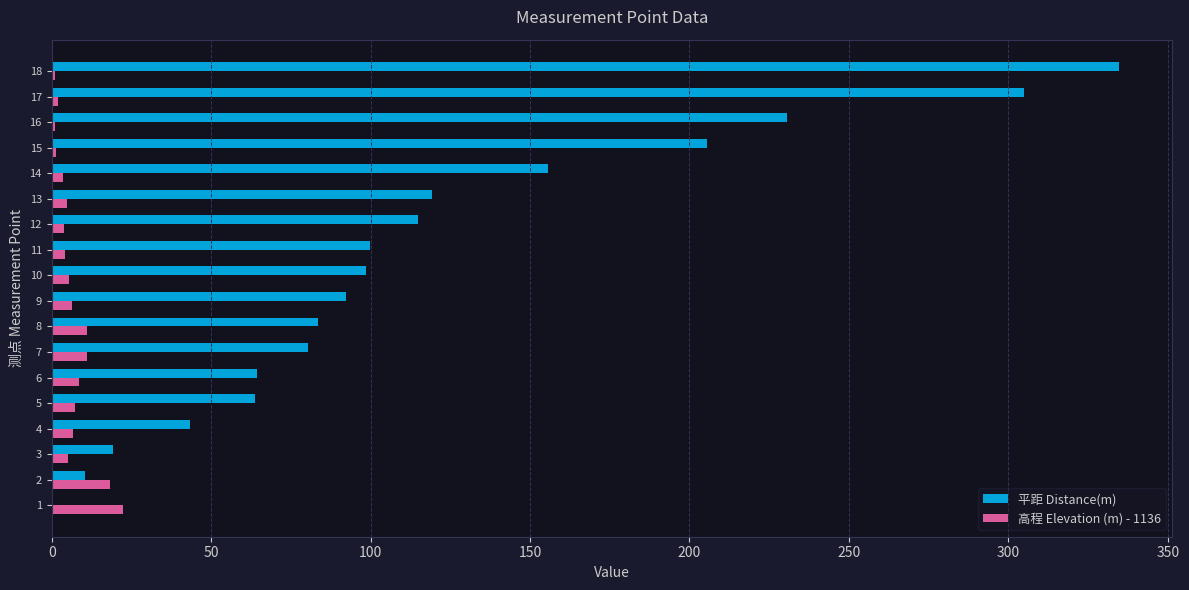

What is the highest value of the 平距 Distance(m) series?

334.6